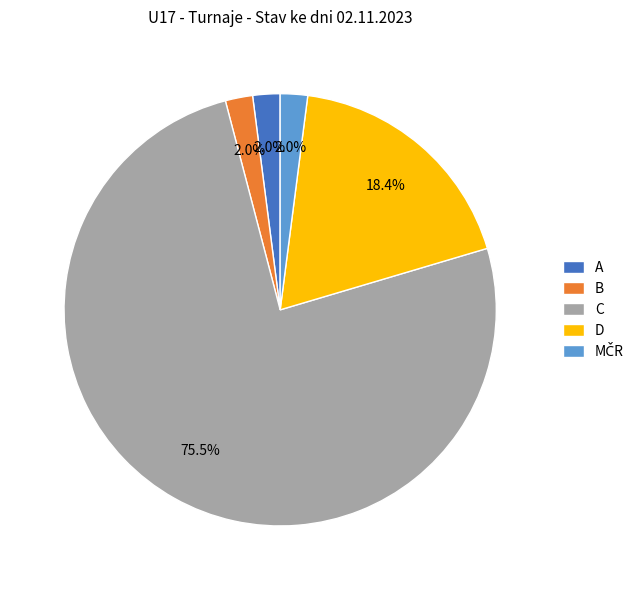

Which has a higher value, D or C?

C